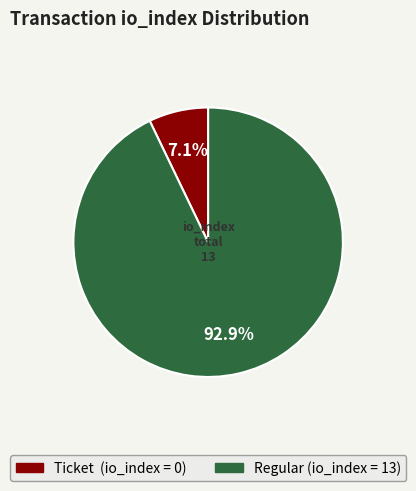

Count the number of slices in the pie.

2